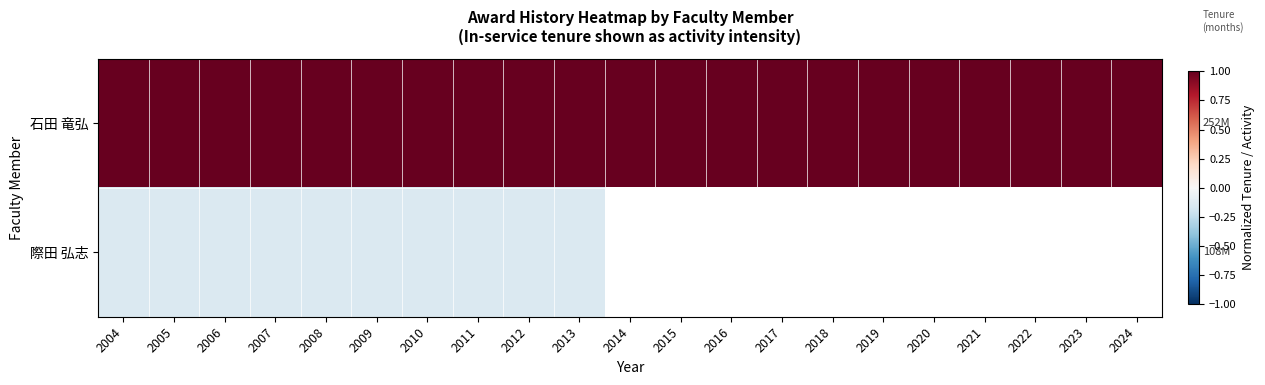

How many series are shown in this chart?

2